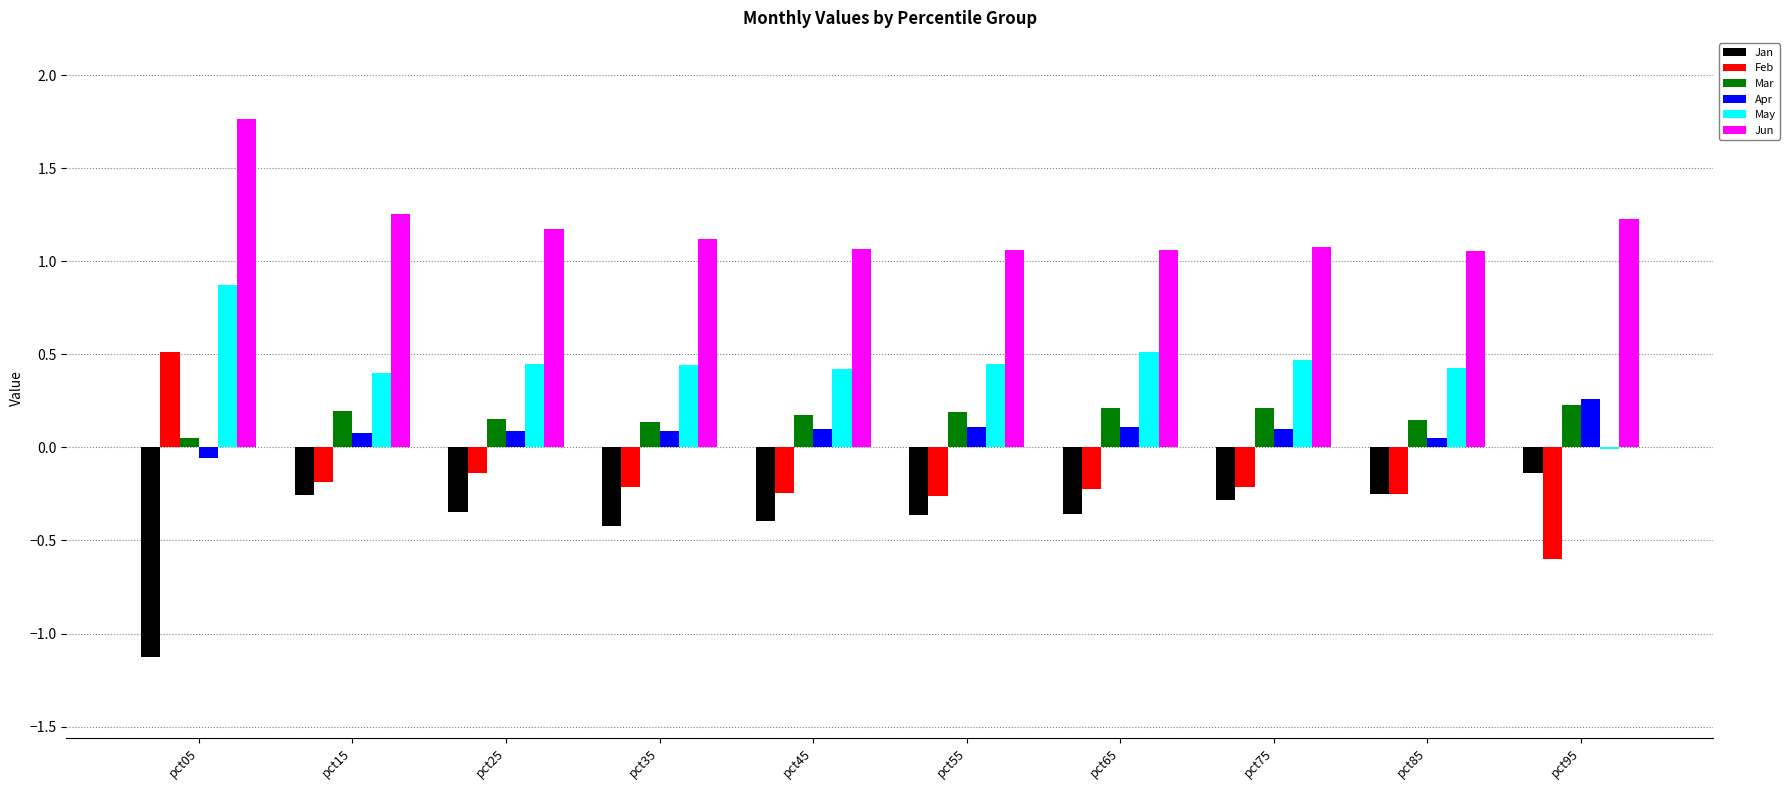

How many Mar values are between 0 and 1?

10